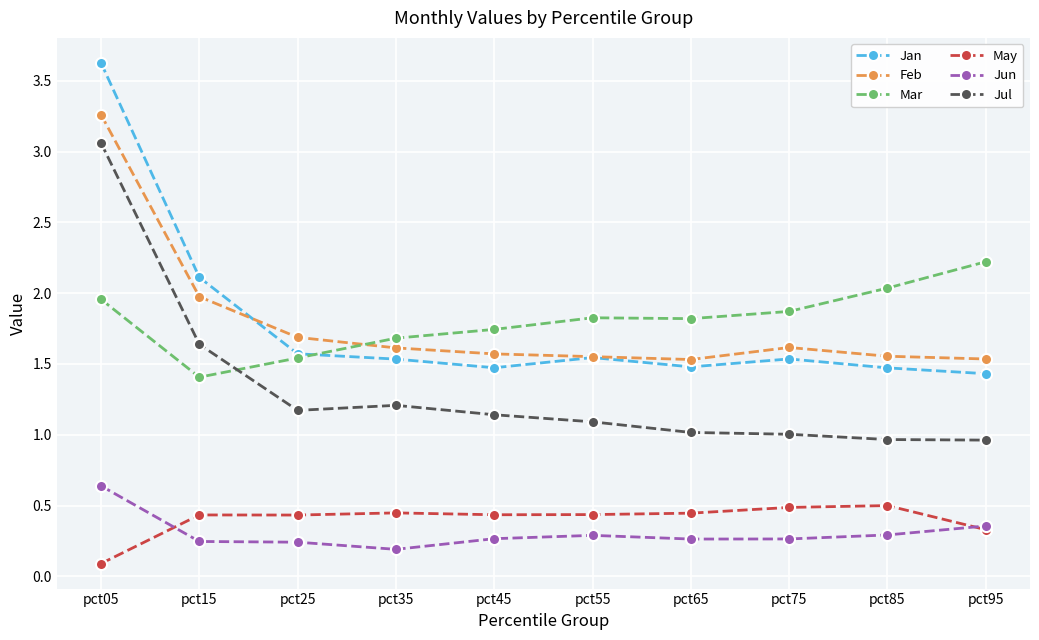

What is the sum of the Feb values at pct95 and pct05?

4.8